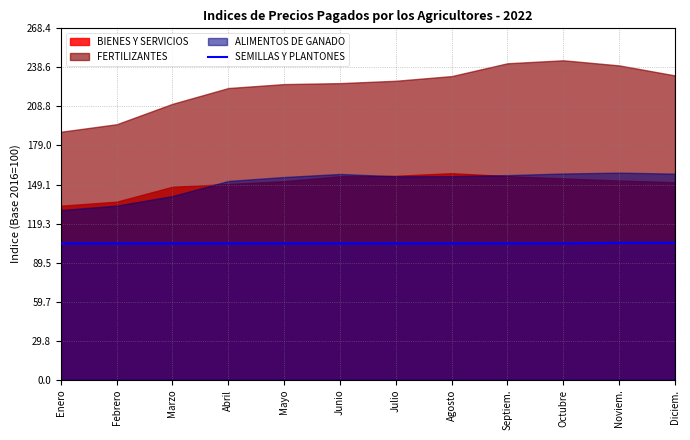

How many values are between 104 and 105?

12